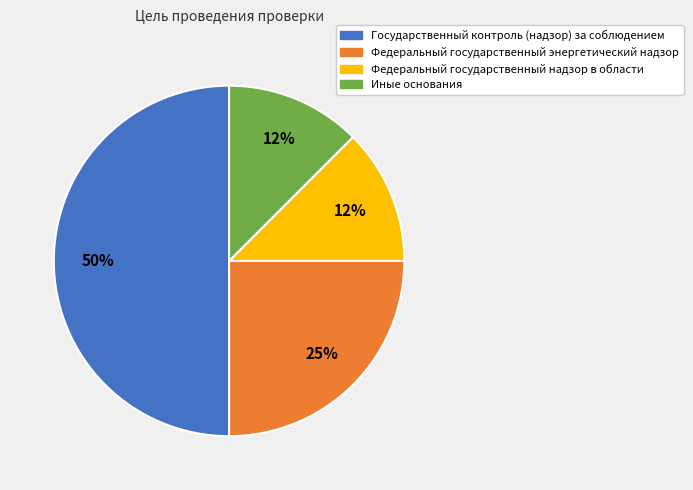

Does Федеральный государственный надзор в области account for over 50% of the chart?

No